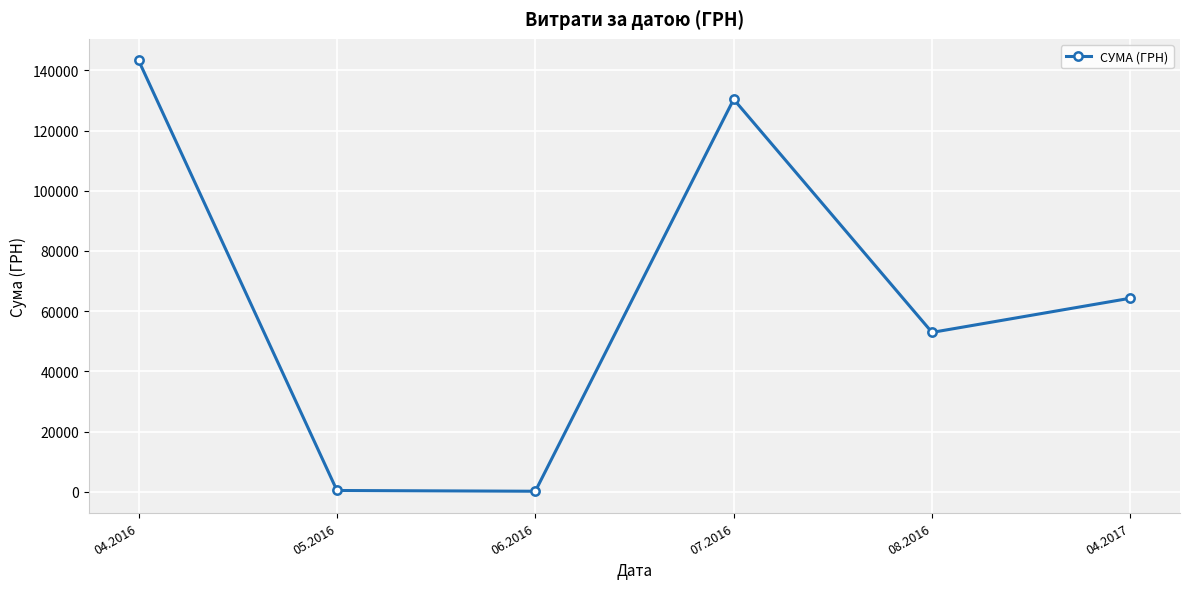

What is the sum of all values?

391499.4